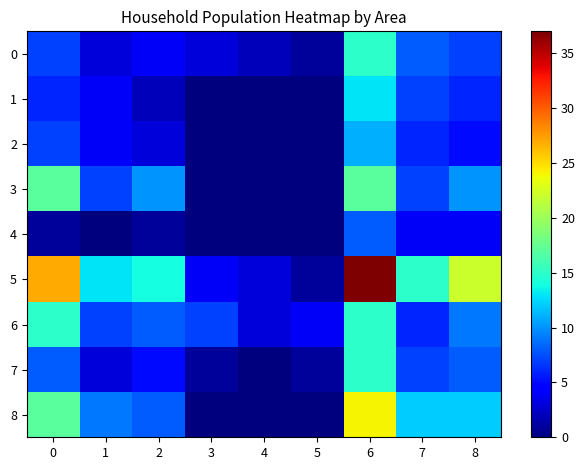

Reading left to right, list all the values displayed in this chart.

0: 0=7	1=3	2=4	3=3	4=2	5=1	6=15	7=8	8=7
1: 0=6	1=4	2=2	3=0	4=0	5=0	6=13	7=7	8=6
2: 0=7	1=4	2=3	3=0	4=0	5=0	6=11	7=6	8=5
3: 0=17	1=7	2=10	3=0	4=0	5=0	6=17	7=7	8=10
4: 0=1	1=0	2=1	3=0	4=0	5=0	6=8	7=4	8=4
5: 0=27	1=13	2=14	3=4	4=3	5=1	6=37	7=15	8=22
6: 0=15	1=7	2=8	3=7	4=3	5=4	6=15	7=6	8=9
7: 0=8	1=3	2=5	3=1	4=0	5=1	6=15	7=7	8=8
8: 0=17	1=9	2=8	3=0	4=0	5=0	6=24	7=12	8=12